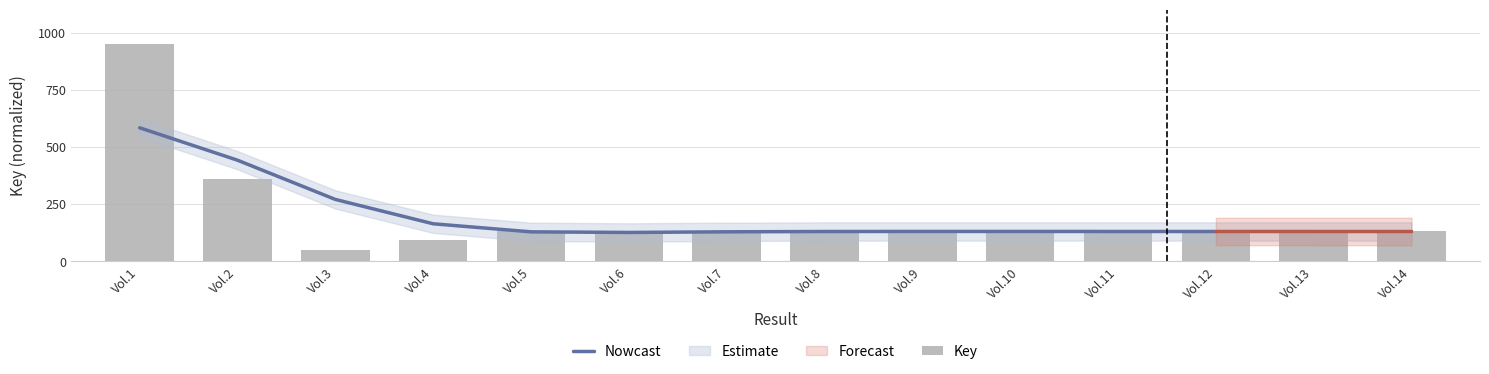

Read the Key value at Vol.5.

131.5